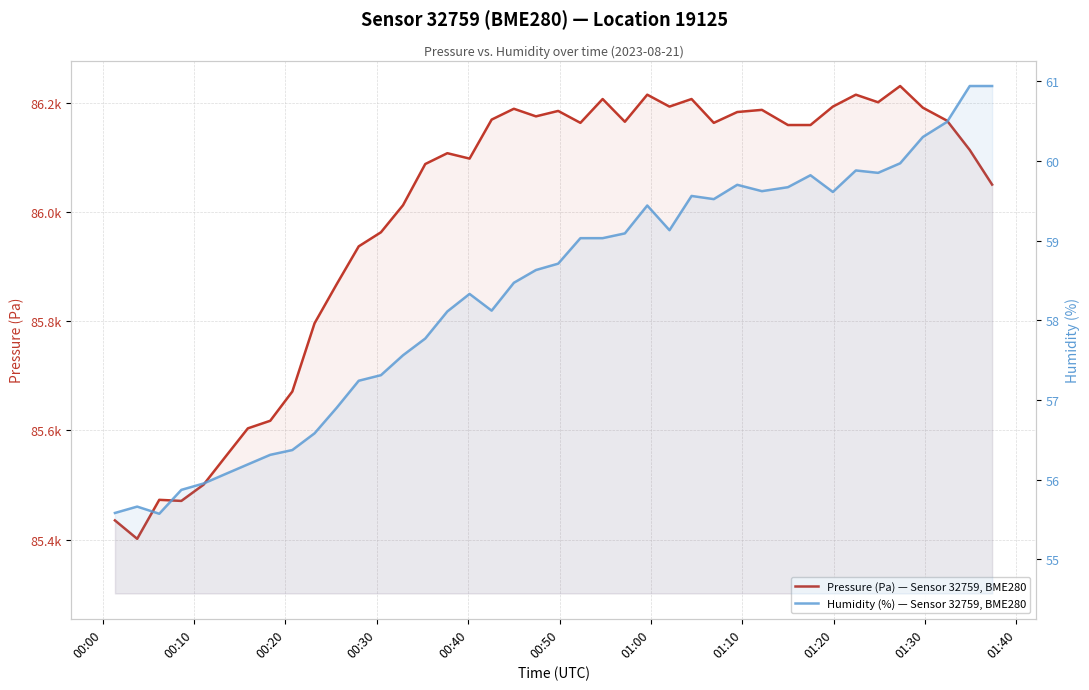

Is the value of Pressure (Pa) — Sensor 32759, BME280 at 01:00 greater than the value of Humidity (%) — Sensor 32759, BME280 at 28?

Yes